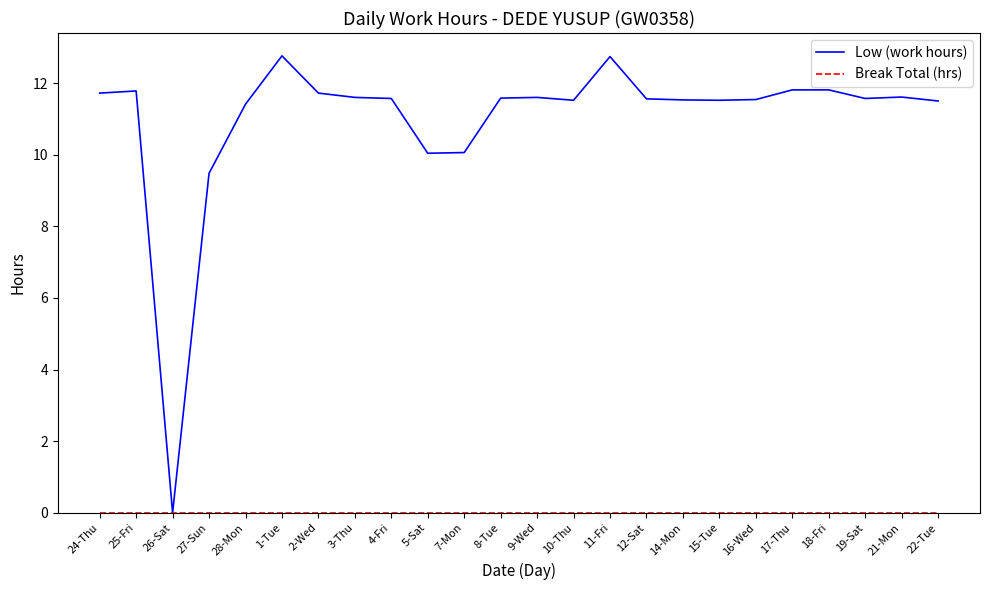

What is the spread (max minus min) of values at 28-Mon?

11.4